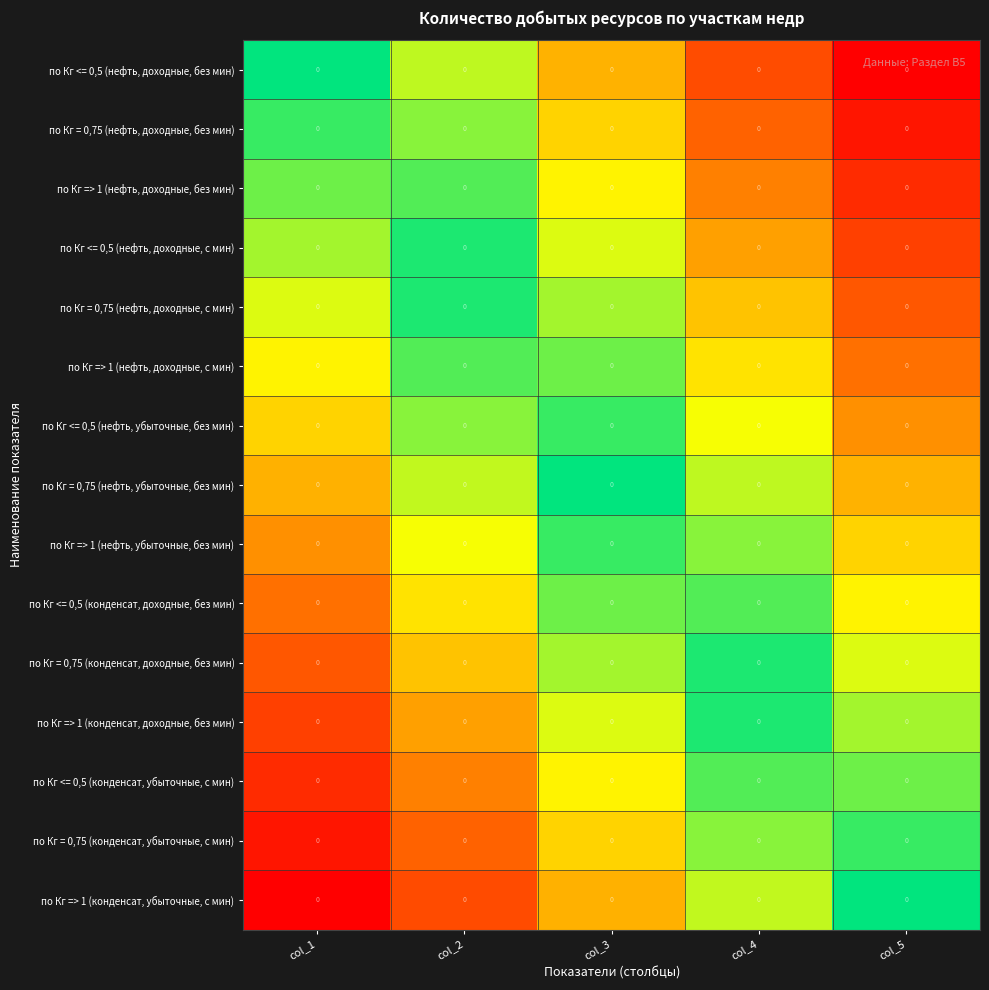

Which series has the largest range (max minus min)?

по Кг <= 0,5 (нефть, доходные, без мин)